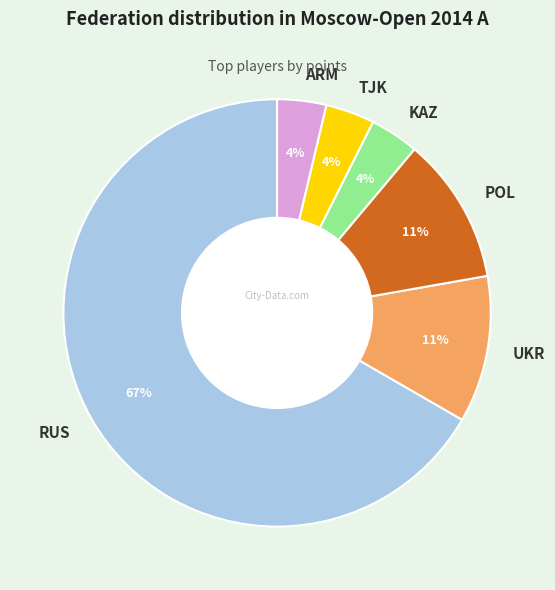

To the nearest percent, what is the combined percentage of POL and UKR?

22%